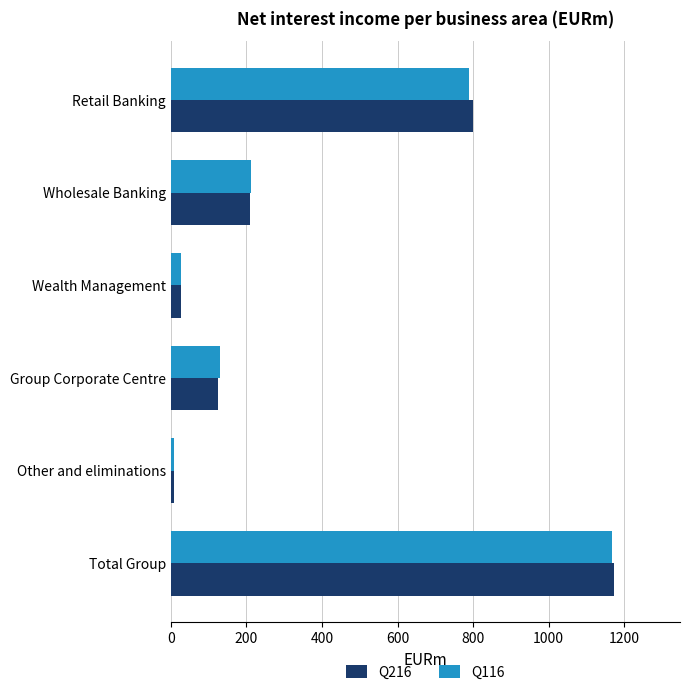

What is the minimum value shown in the chart?

8.2